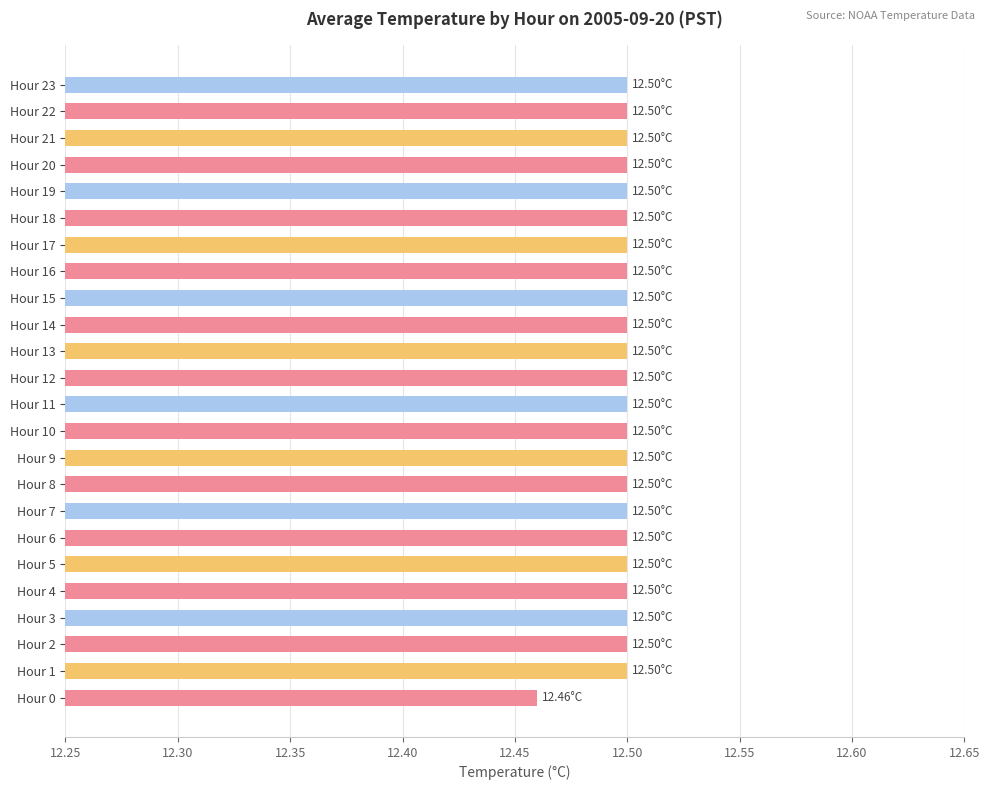

What is the ratio of the value at Hour 18 to the value at Hour 9?

1.0